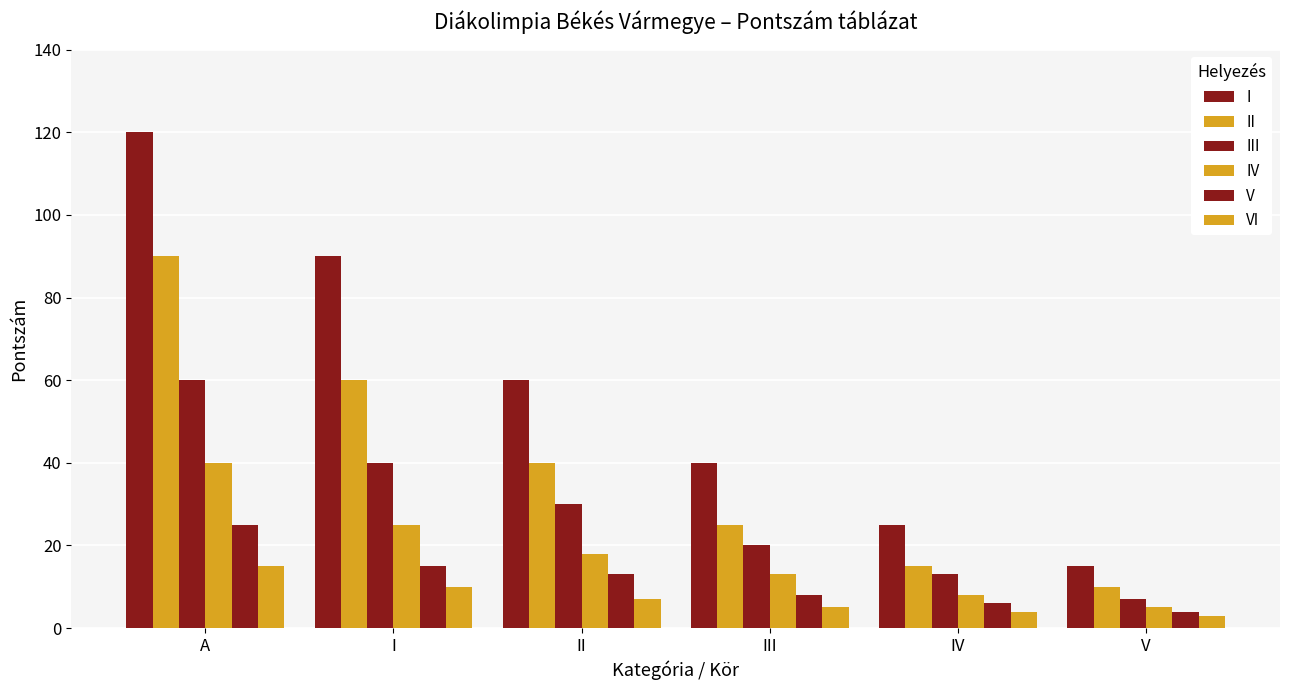

How many bars are there in total?

36